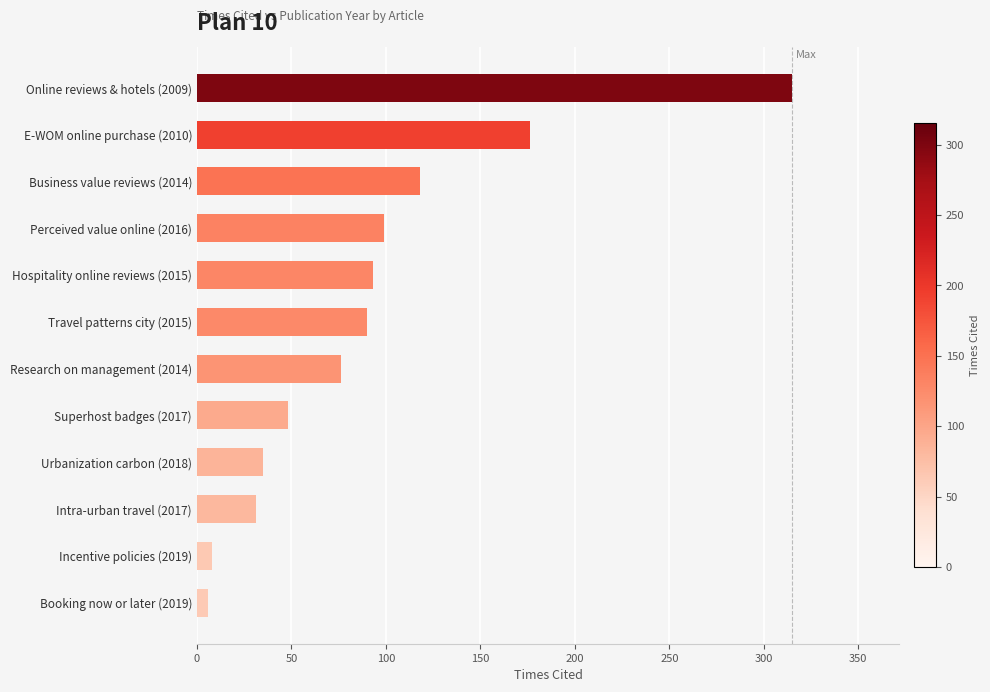

What is the label of the 4th bar from the top?

Perceived value online (2016)